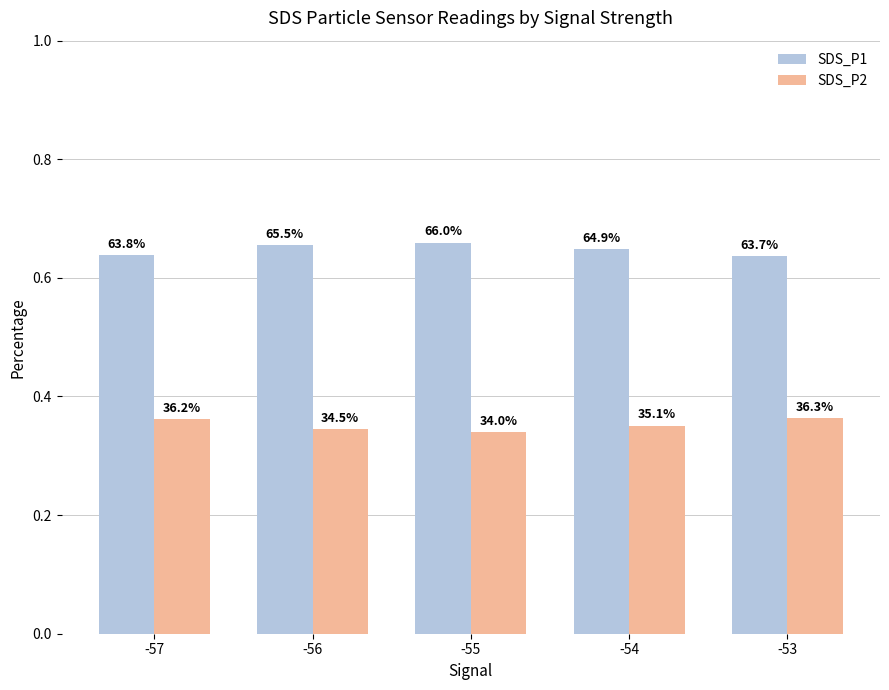

What are all the series names shown in the legend?

SDS_P1, SDS_P2